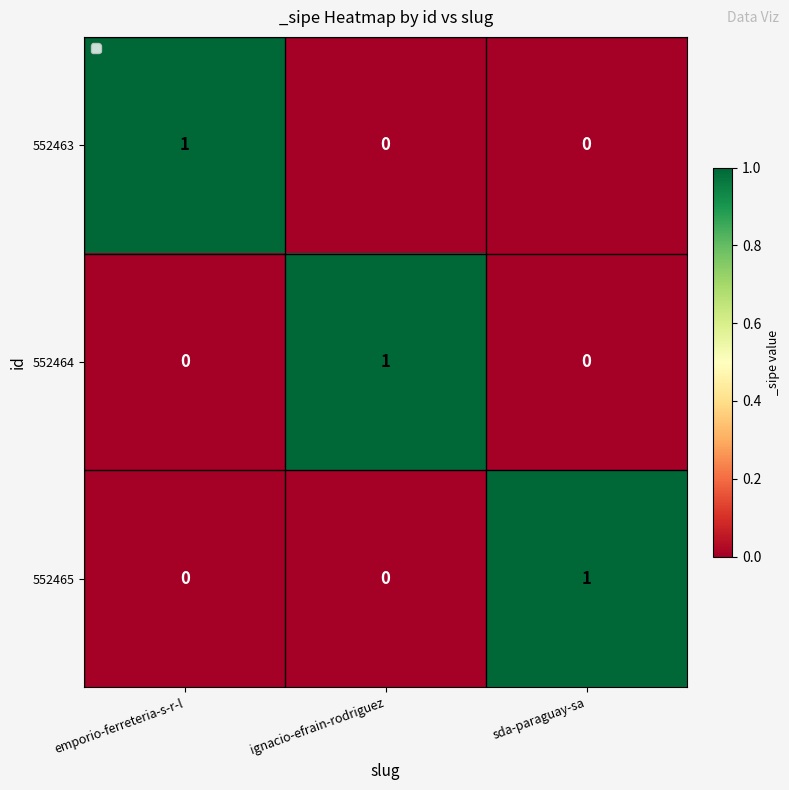

True or false: 552464 has a value of 0 at sda-paraguay-sa.

True